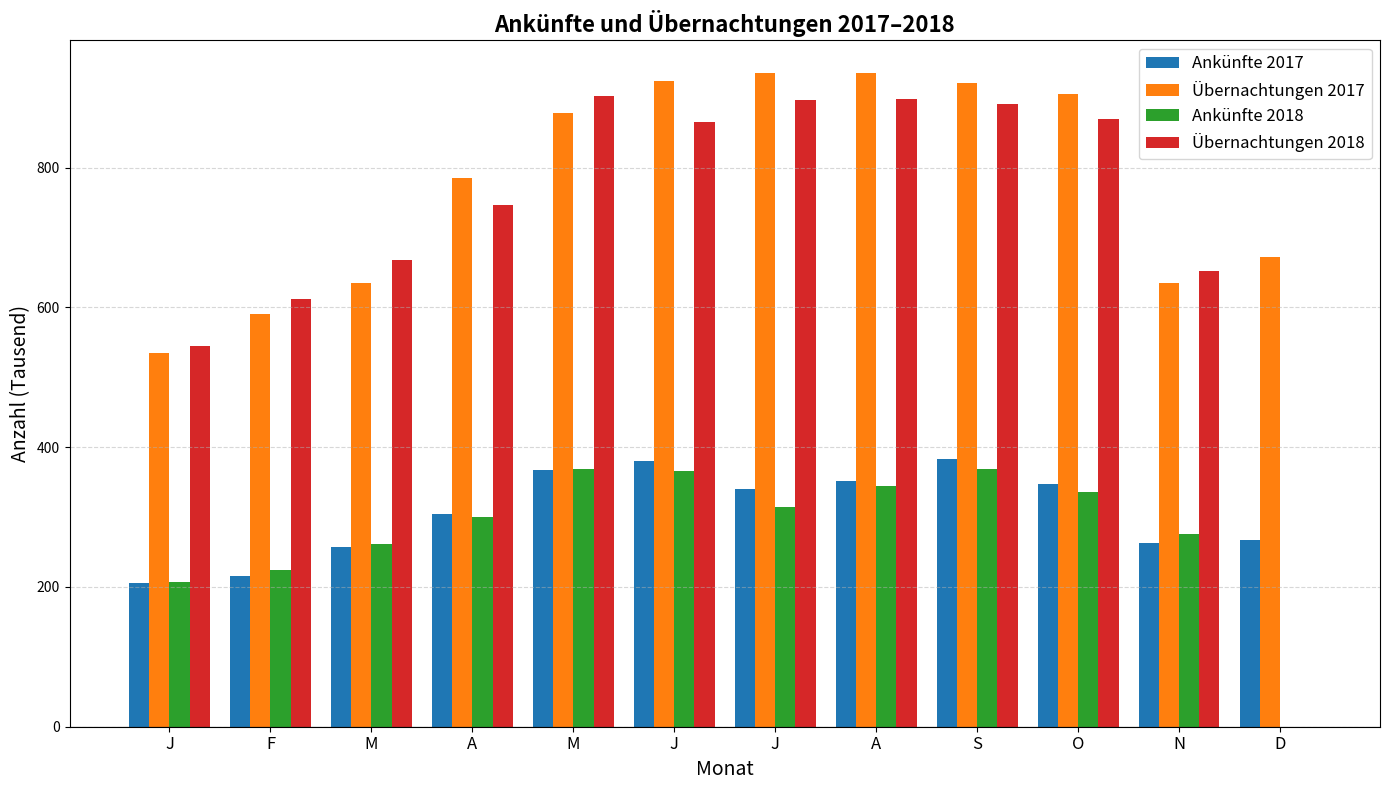

Reading right to left, transcribe all the data shown in this chart.

Ankünfte 2017: D=267.5	N=262.6	O=347.4	S=383.6	A=351.9	J=340.1	J=380.7	M=366.7	A=304.1	M=256.7	F=216.2	J=205.7
Übernachtungen 2017: D=671.7	N=635.2	O=905.1	S=921.6	A=935.5	J=935.0	J=923.6	M=878.7	A=784.6	M=635.1	F=590.8	J=534.9
Ankünfte 2018: D=0.0	N=275.7	O=336.2	S=369.1	A=344.3	J=313.8	J=365.8	M=368.2	A=300.8	M=261.6	F=223.7	J=207.7
Übernachtungen 2018: D=0.0	N=652.3	O=869.3	S=891.1	A=898.2	J=896.7	J=865.9	M=902.4	A=745.9	M=667.7	F=612.8	J=545.0